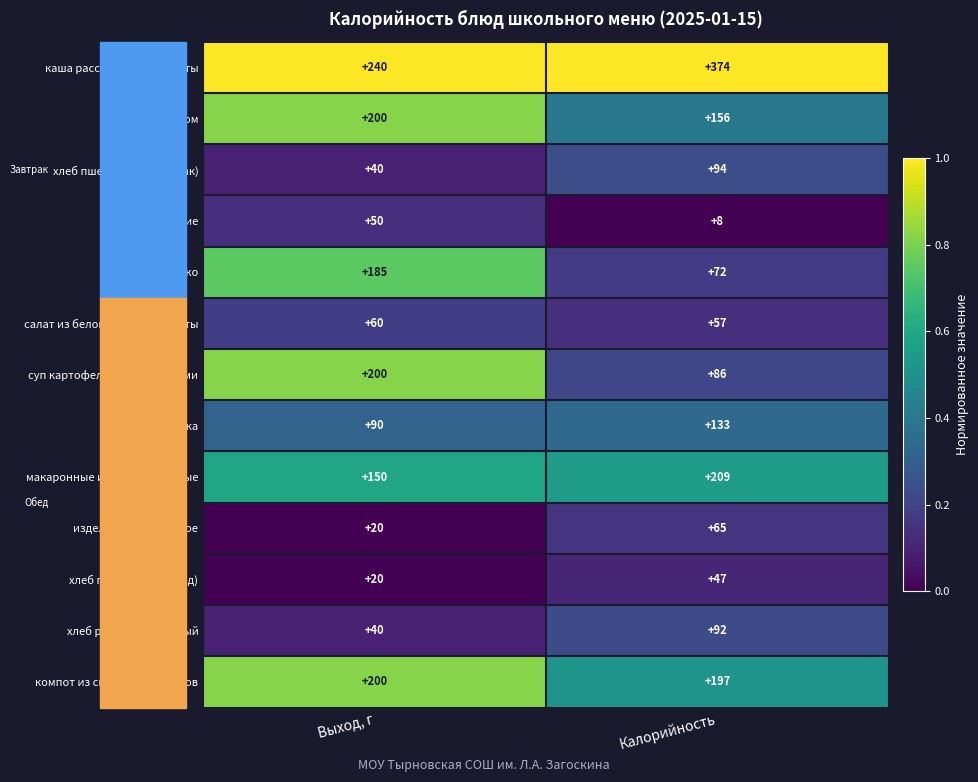

The суп картофельный с бобовыми series shows 200 at Выход, г. True or false?

True